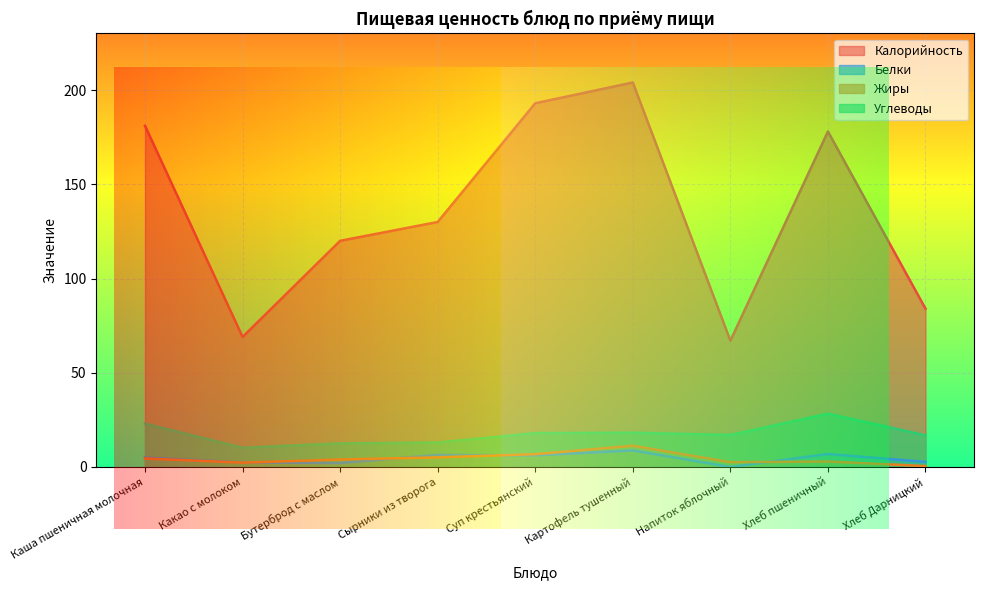

True or false: Жиры and Калорийность cross at least once.

False